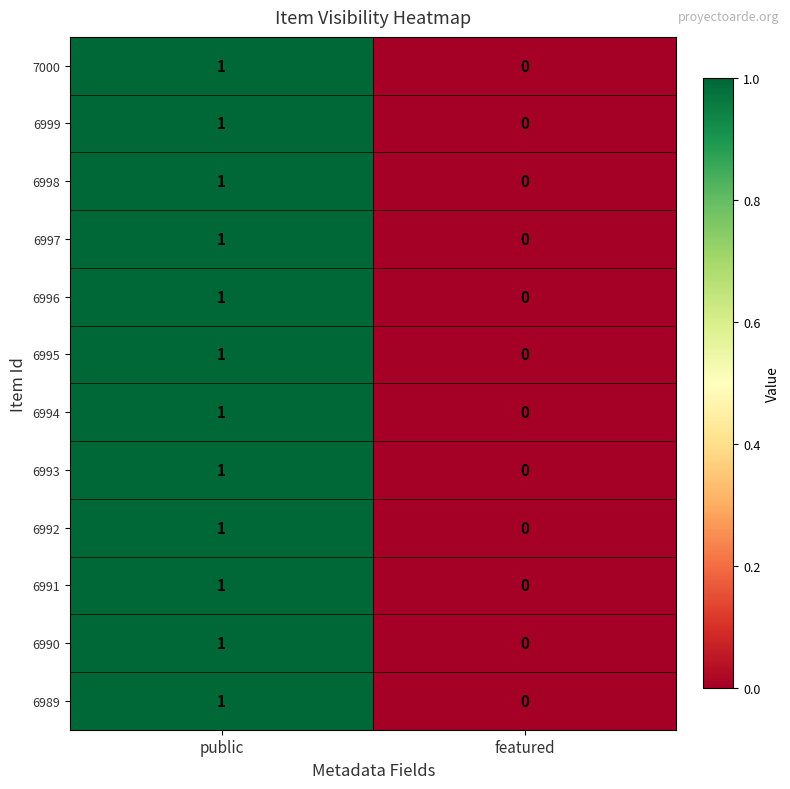

Reading left to right, transcribe all the data shown in this chart.

7000: public=1	featured=0
6999: public=1	featured=0
6998: public=1	featured=0
6997: public=1	featured=0
6996: public=1	featured=0
6995: public=1	featured=0
6994: public=1	featured=0
6993: public=1	featured=0
6992: public=1	featured=0
6991: public=1	featured=0
6990: public=1	featured=0
6989: public=1	featured=0